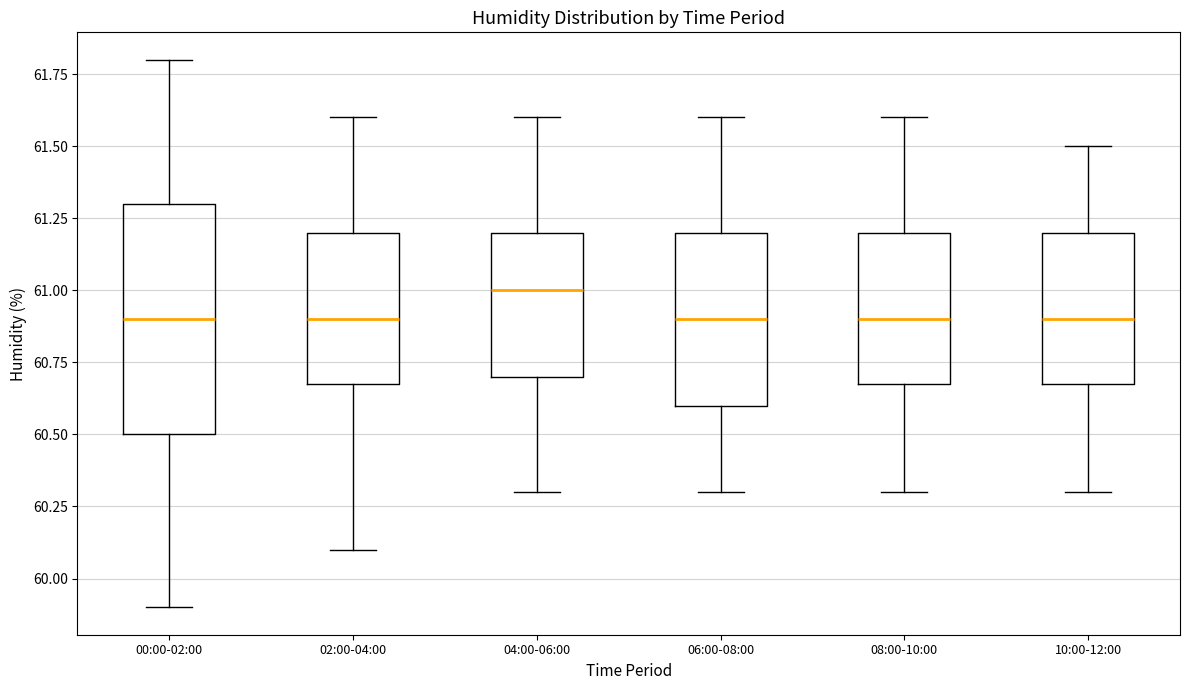

Which box is the tallest, from its lower edge to its upper edge?

00:00-02:00